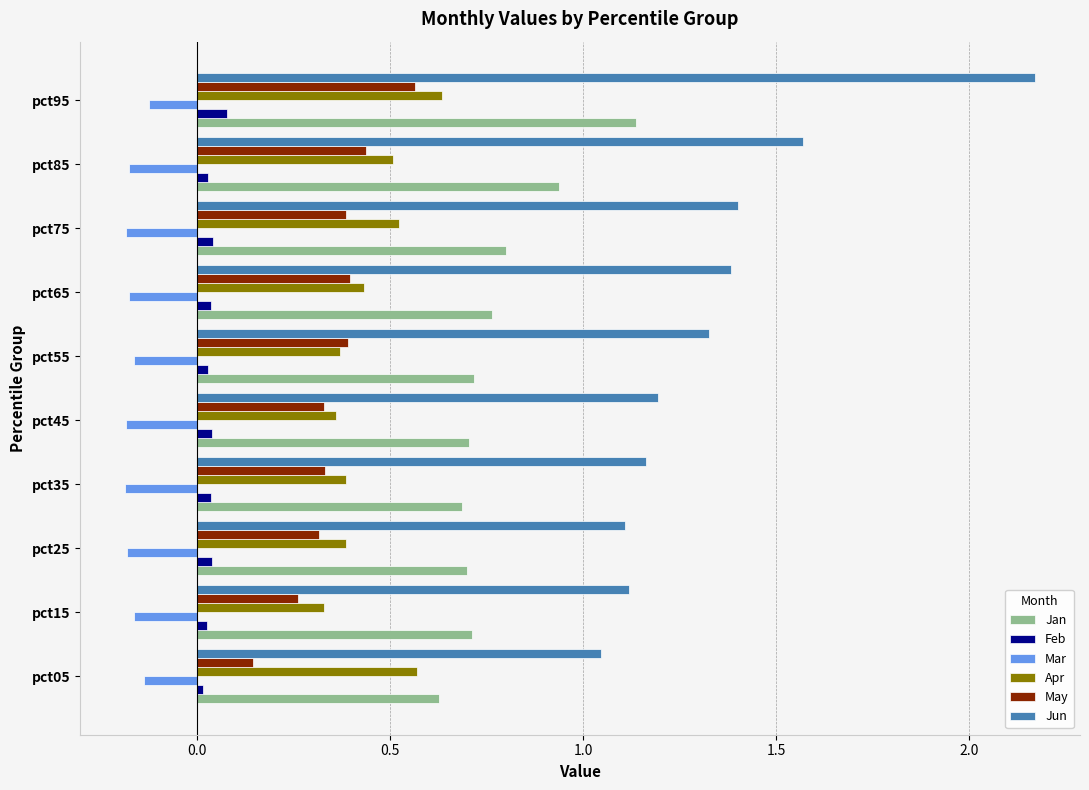

What are all the series names shown in the legend?

Jan, Feb, Mar, Apr, May, Jun